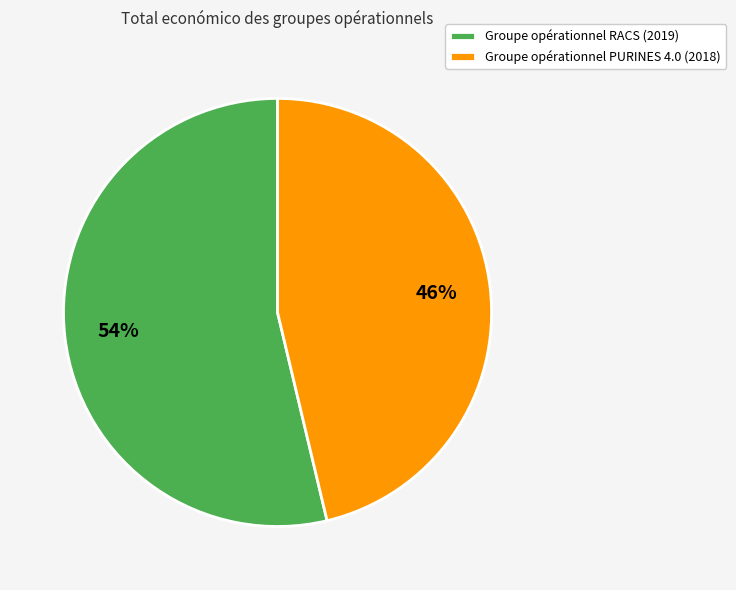

To the nearest percent, what is the combined percentage of Groupe opérationnel RACS (2019) and Groupe opérationnel PURINES 4.0 (2018)?

100%